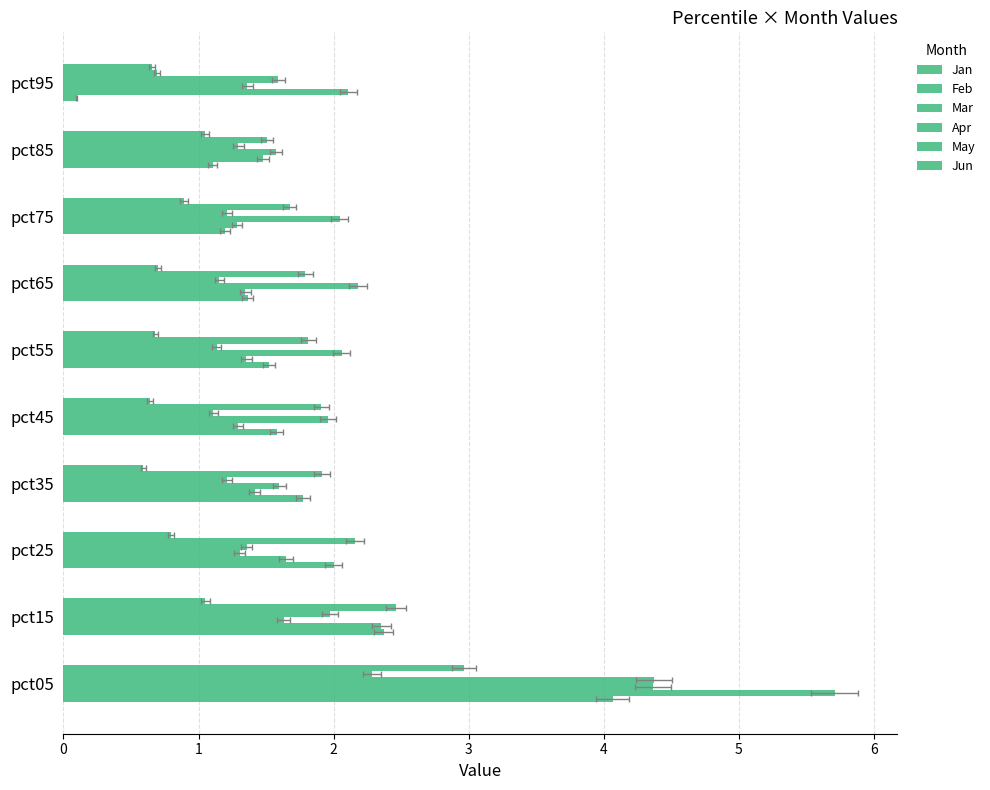

What is the smallest value displayed?

0.1